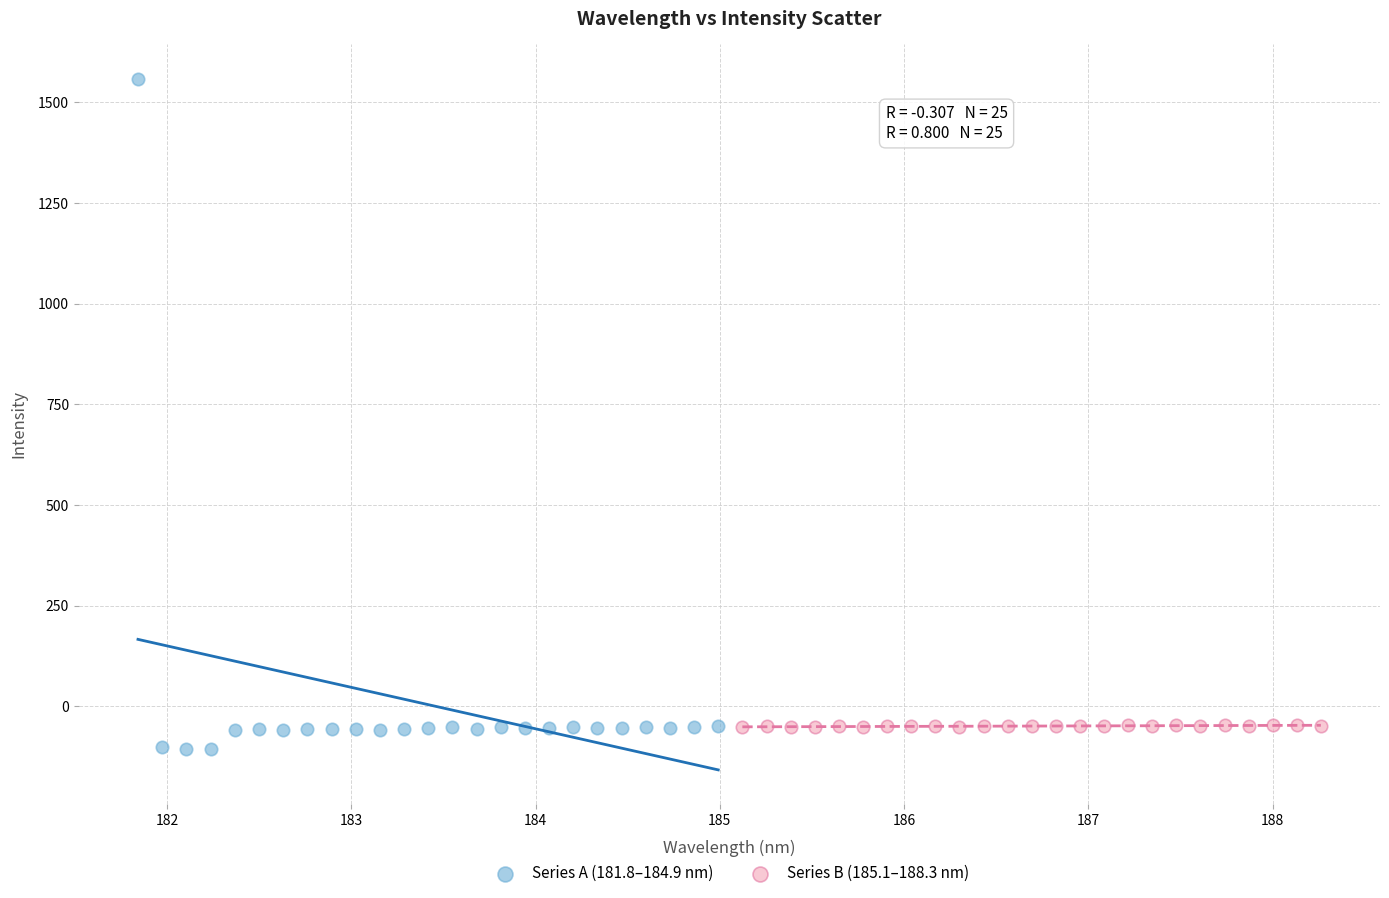

Which series reaches the maximum Y coordinate?

Series A (181.8–184.9 nm)